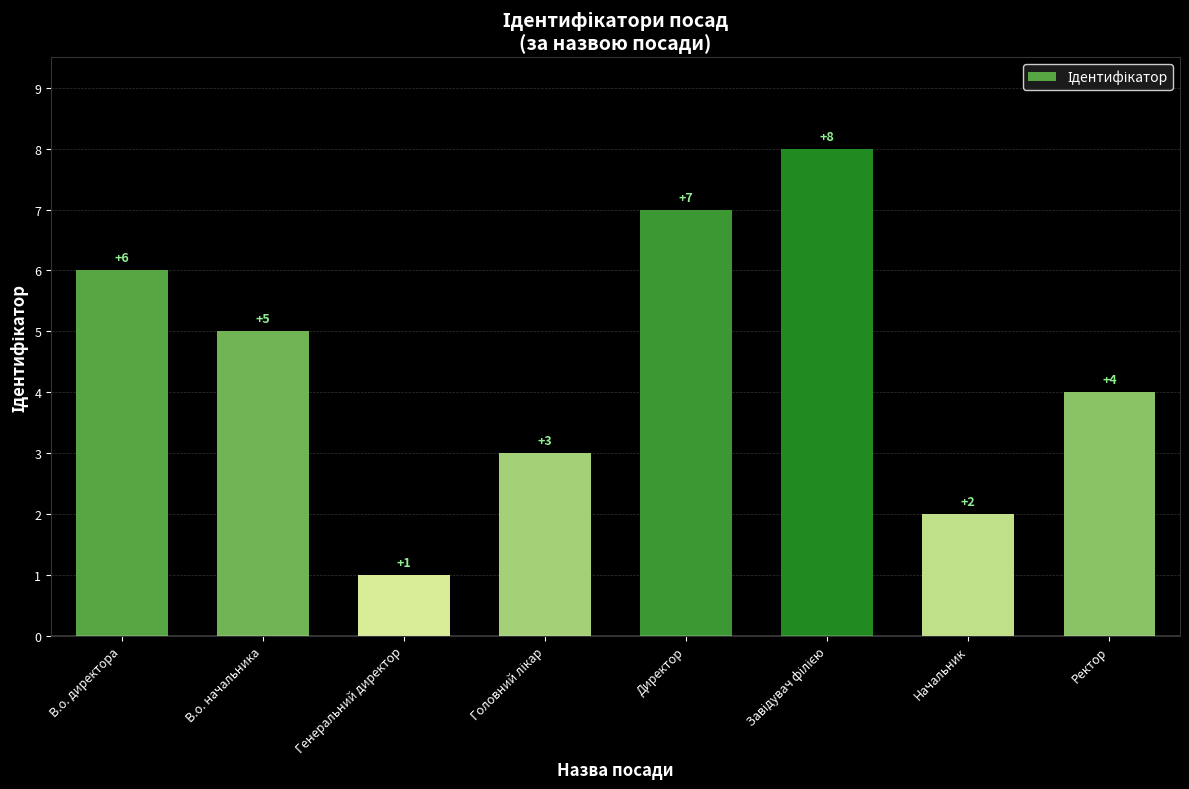

What is the difference between the second highest and minimum values?

6